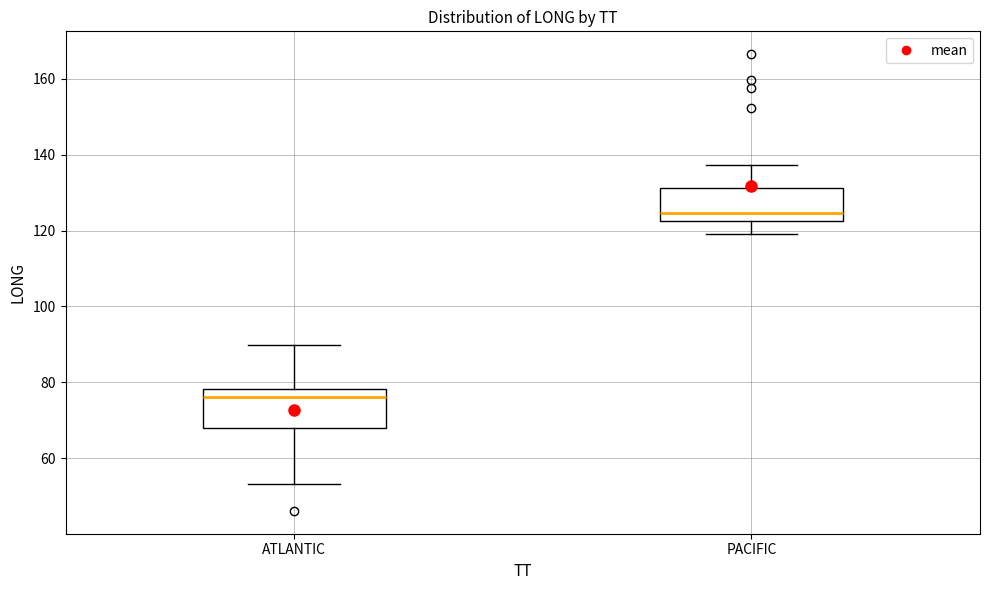

Reading left to right, read every box against the y-axis: the position of its median line, the range the box covers, and the ends of its whiskers. The values are not printed on the chart, so give them approximately, as read against the axis.

ATLANTIC: median 76, box 68 to 78, whiskers 54 to 90
PACIFIC: median 124, box 122 to 132, whiskers 120 to 138